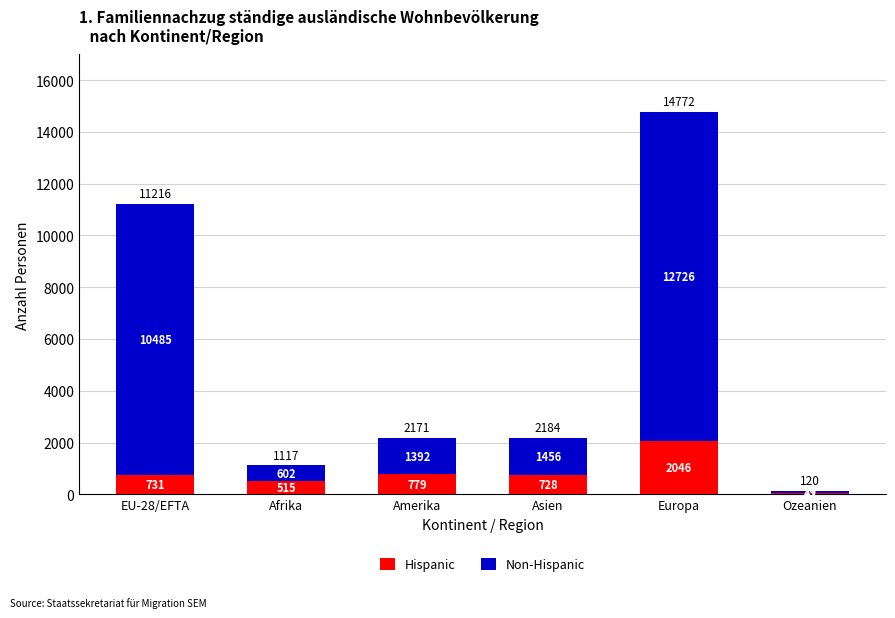

At which category is the sum across all series the highest?

Europa